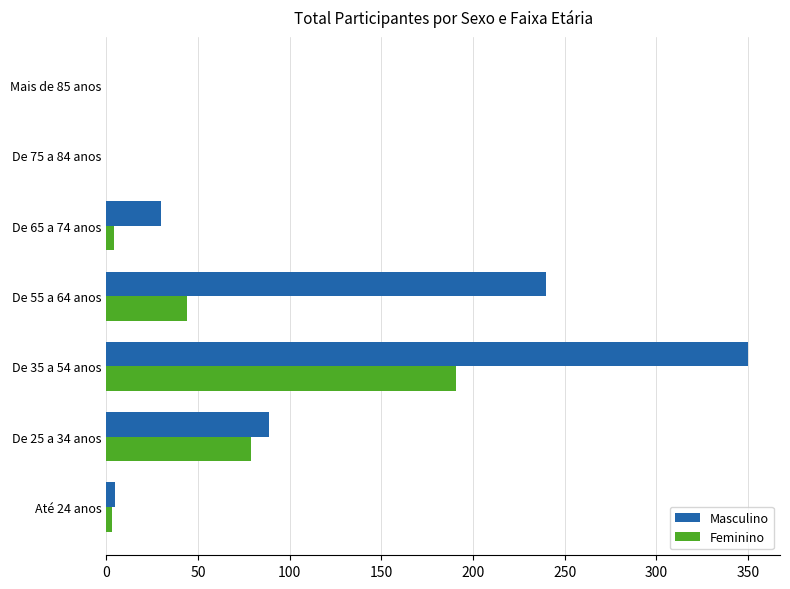

The value of Feminino at Mais de 85 anos is 0. True or false?

True